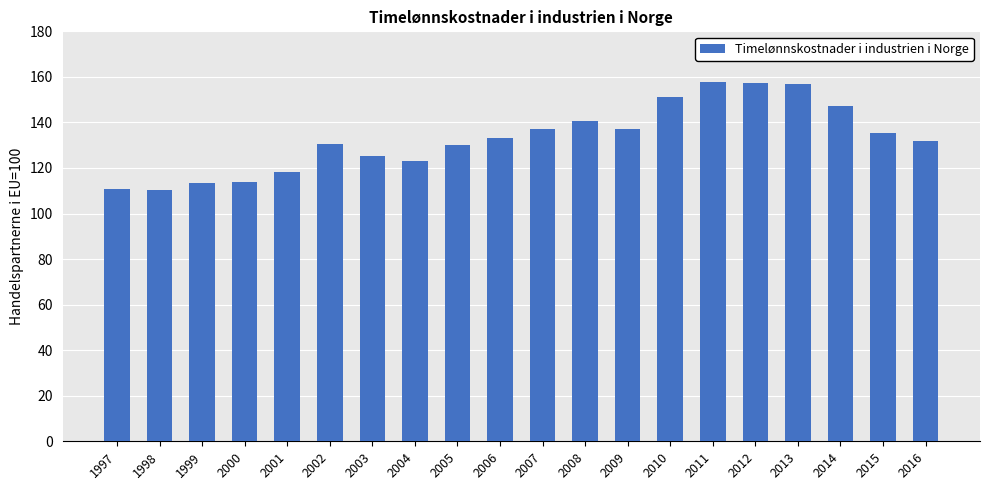

What is the value of the 7th bar from the left?

125.3